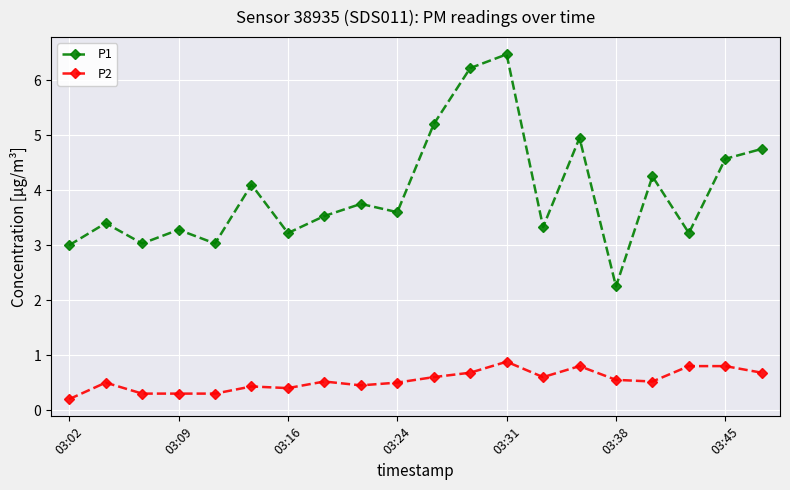

What is the difference between the maximum and second lowest values in the P1 series?

3.5